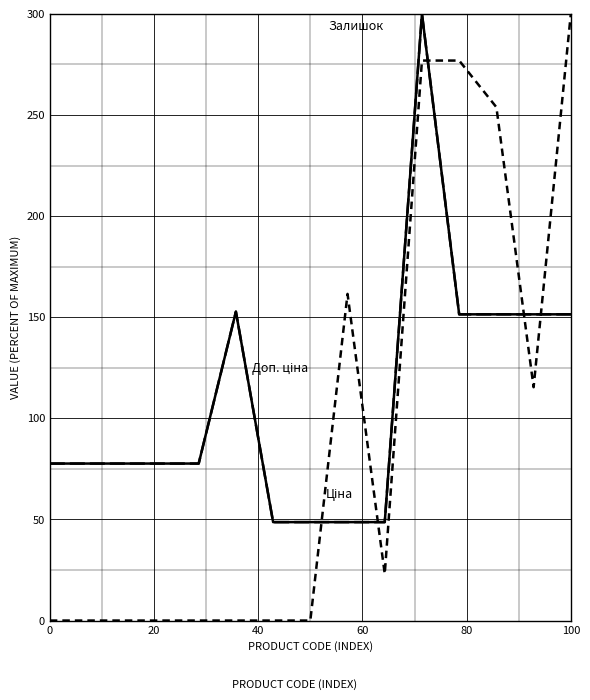

Does the chart have visible grid lines?

Yes